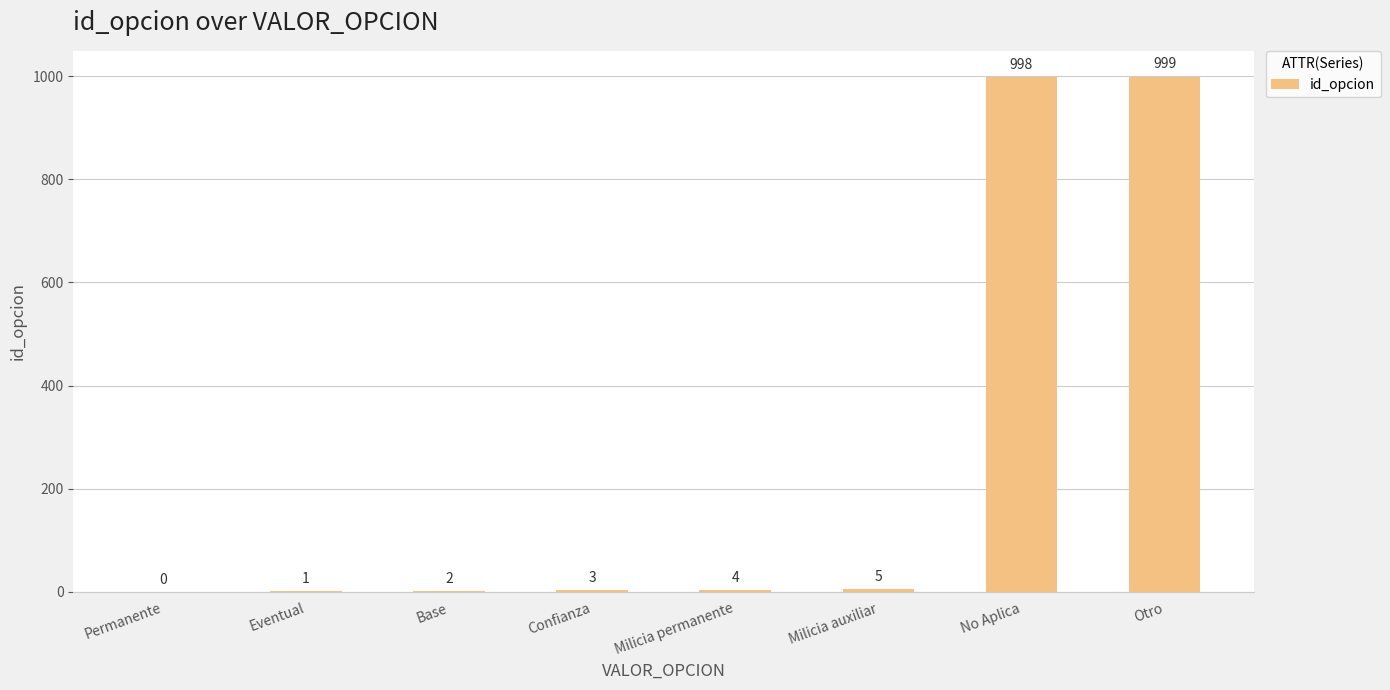

How many positive values are there?

7